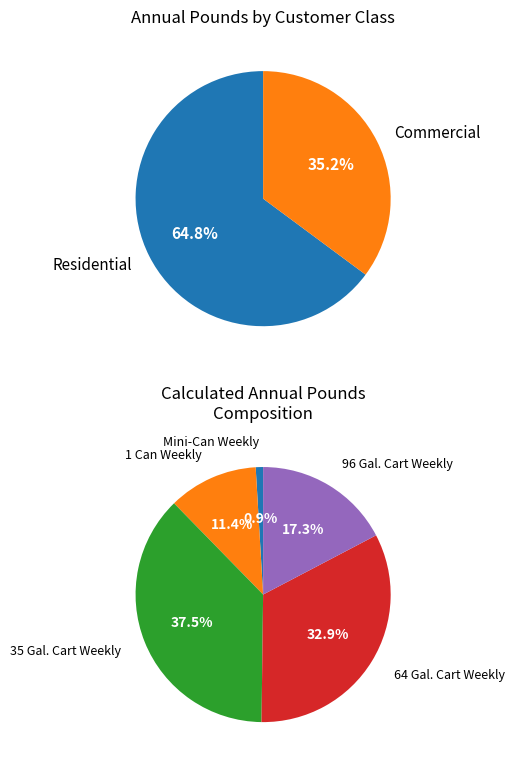

To the nearest percent, what is the average slice percentage?

50%